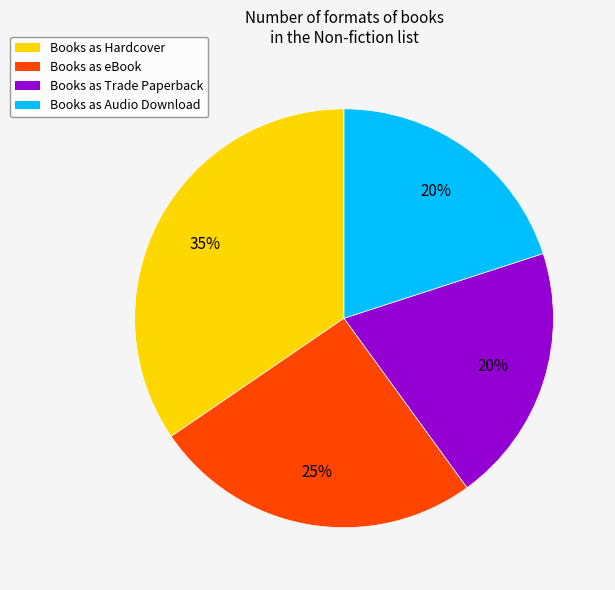

True or false: Books as eBook accounts for 25% of the total.

True